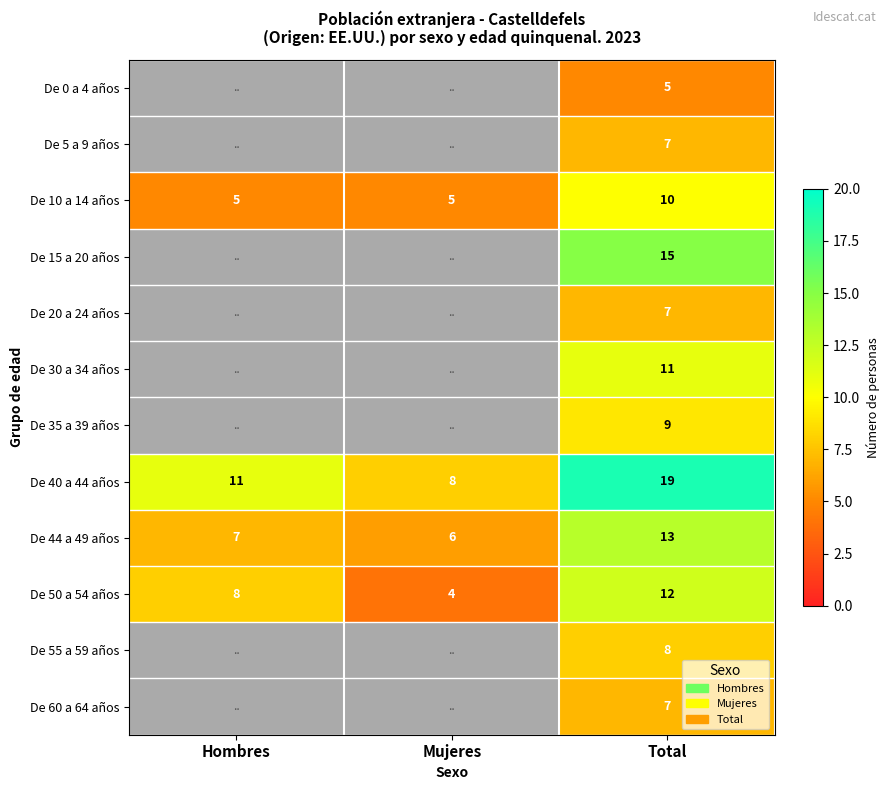

What is the approximate value of De 50 a 54 años at Hombres?

8